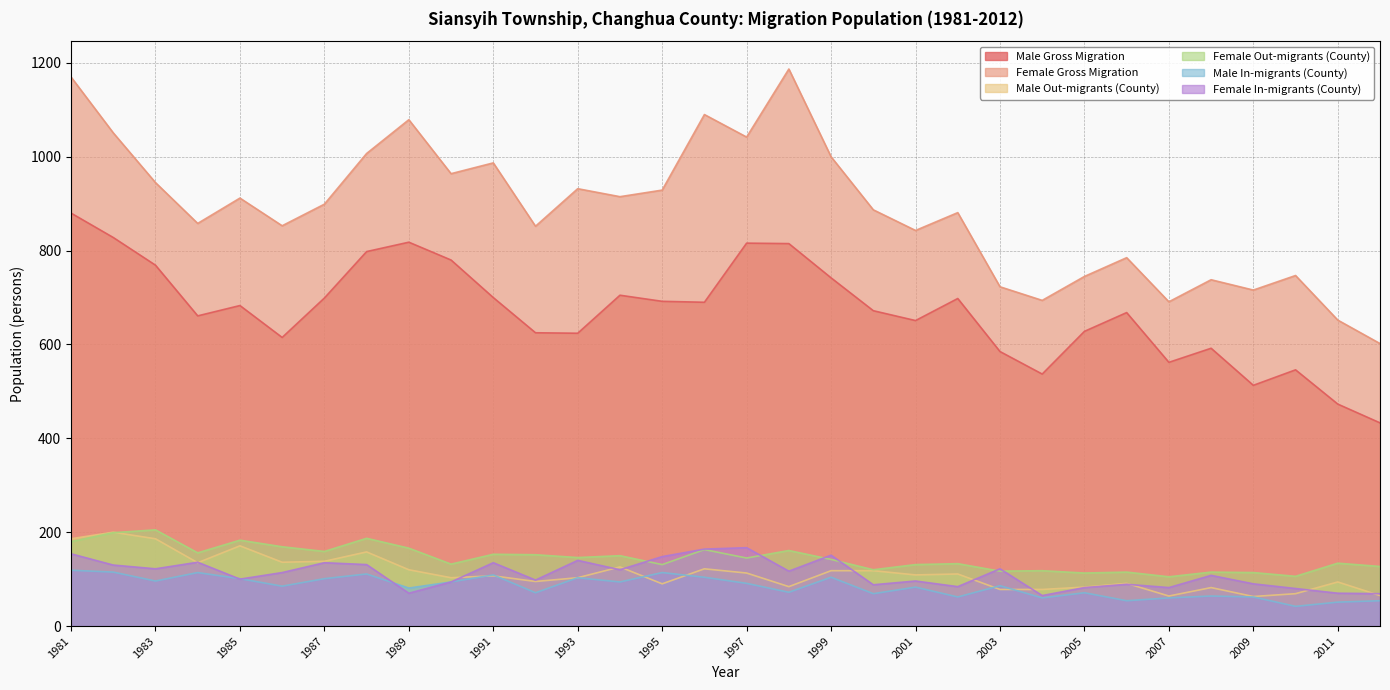

How many intersections are there between Male In-migrants (County) and Male Out-migrants (County)?

6